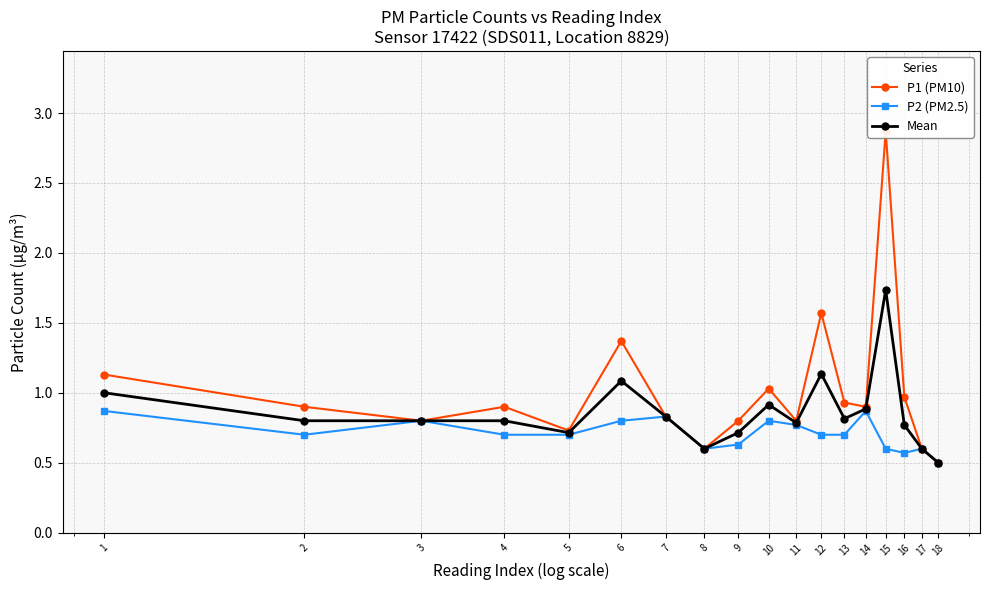

What is the total value across all series at 9?

2.1